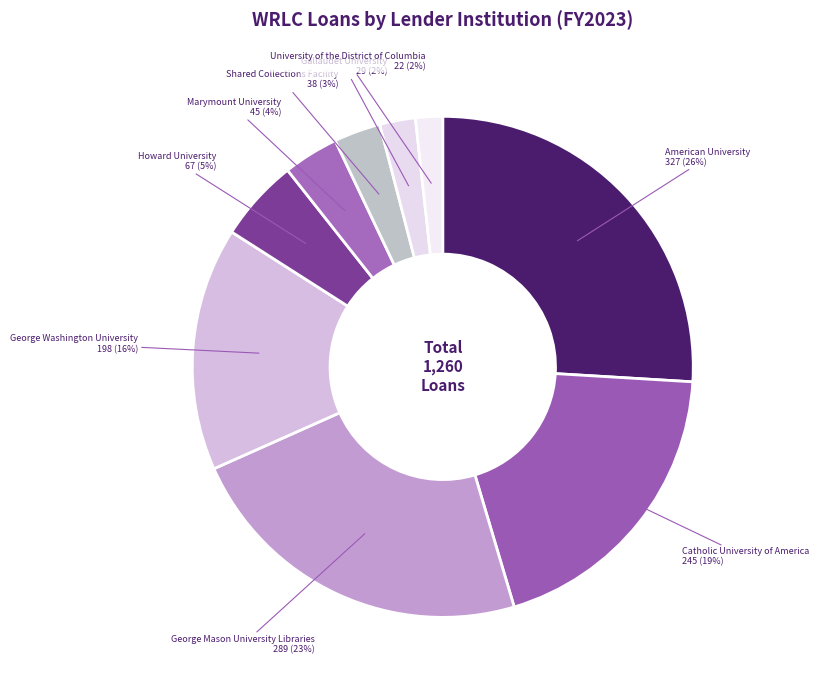

Is there any slice that represents more than half of the pie?

No